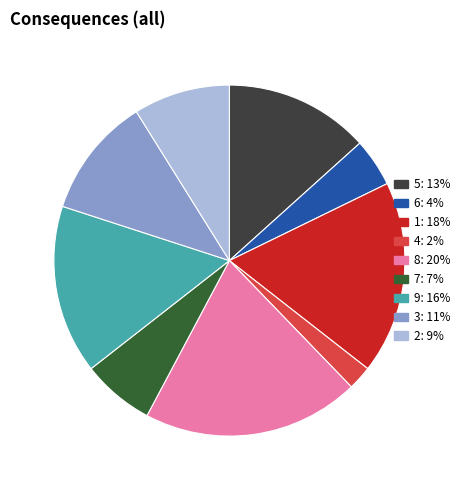

Do 2 and 9 together represent more than half of the pie?

No